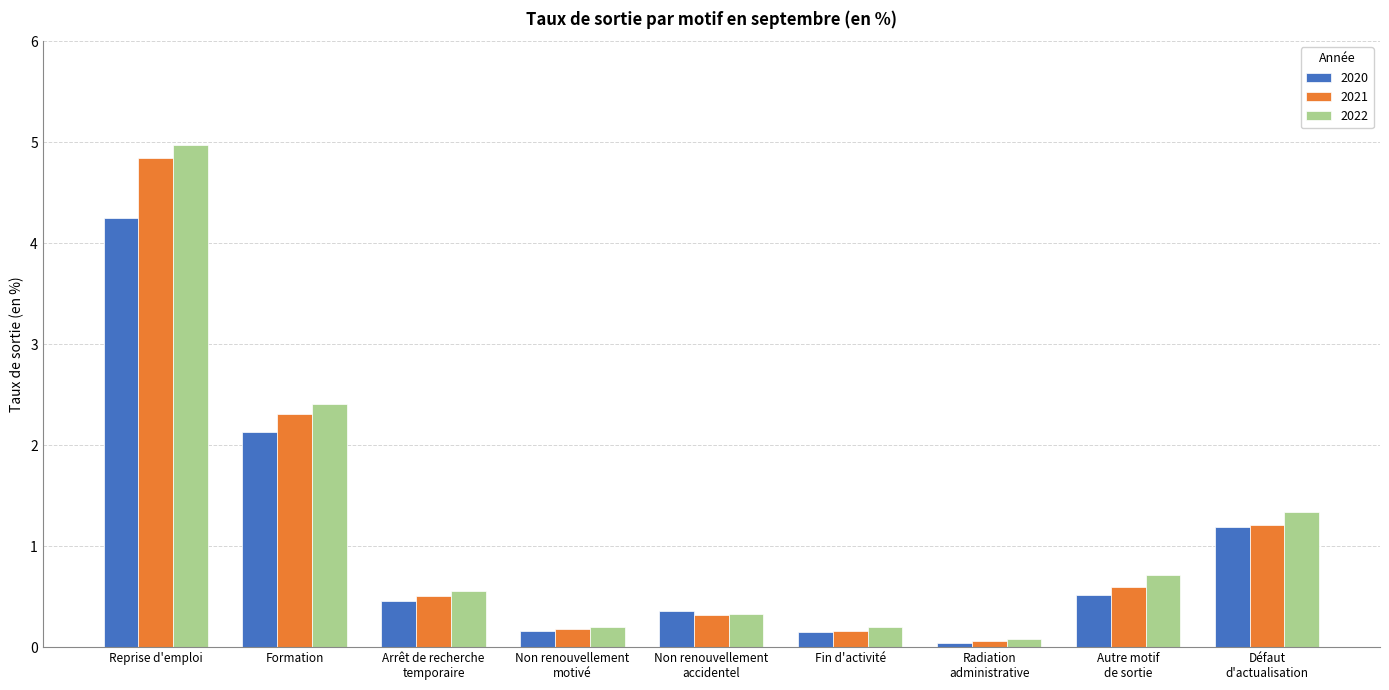

What is the highest value of the 2021 series?

4.8